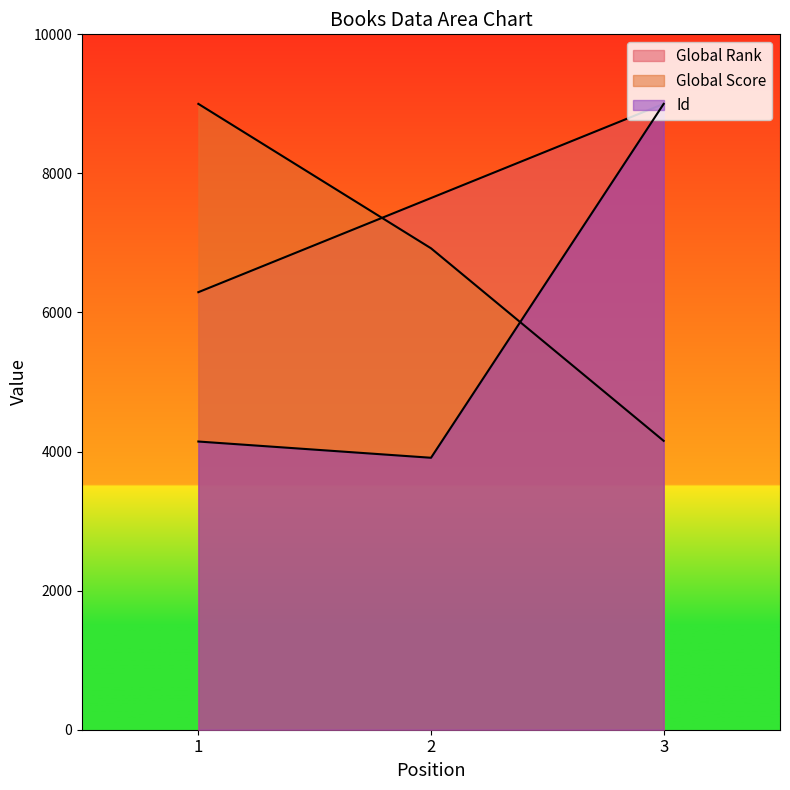

Reading right to left, transcribe all the data shown in this chart.

Global Rank: 9000.0	7646.0	6292.0
Global Score: 4153.8	6923.1	9000.0
Id: 9000.0	3910.9	4144.4